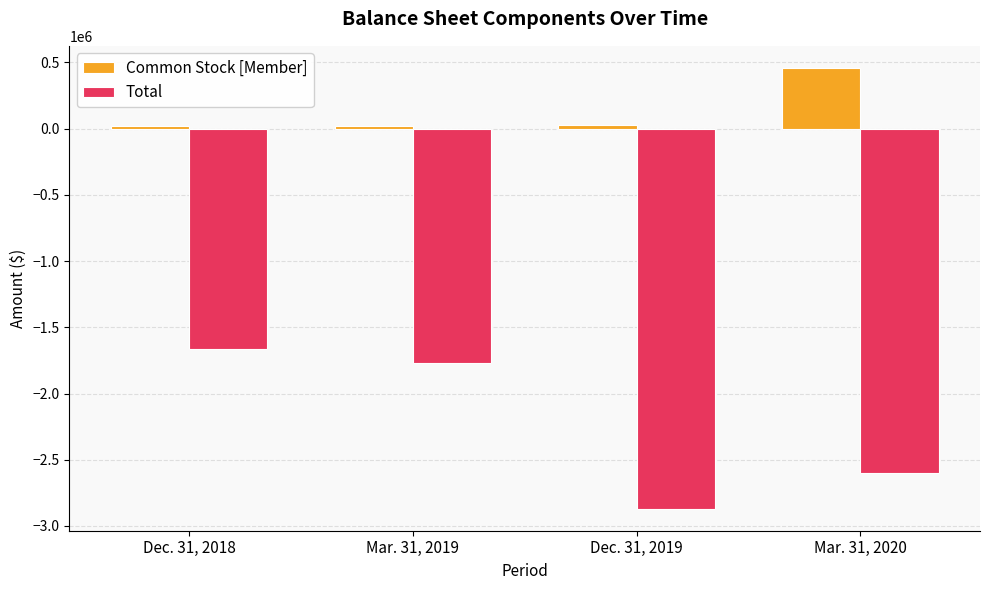

At which label does Total first exceed -1766084?

Dec. 31, 2018